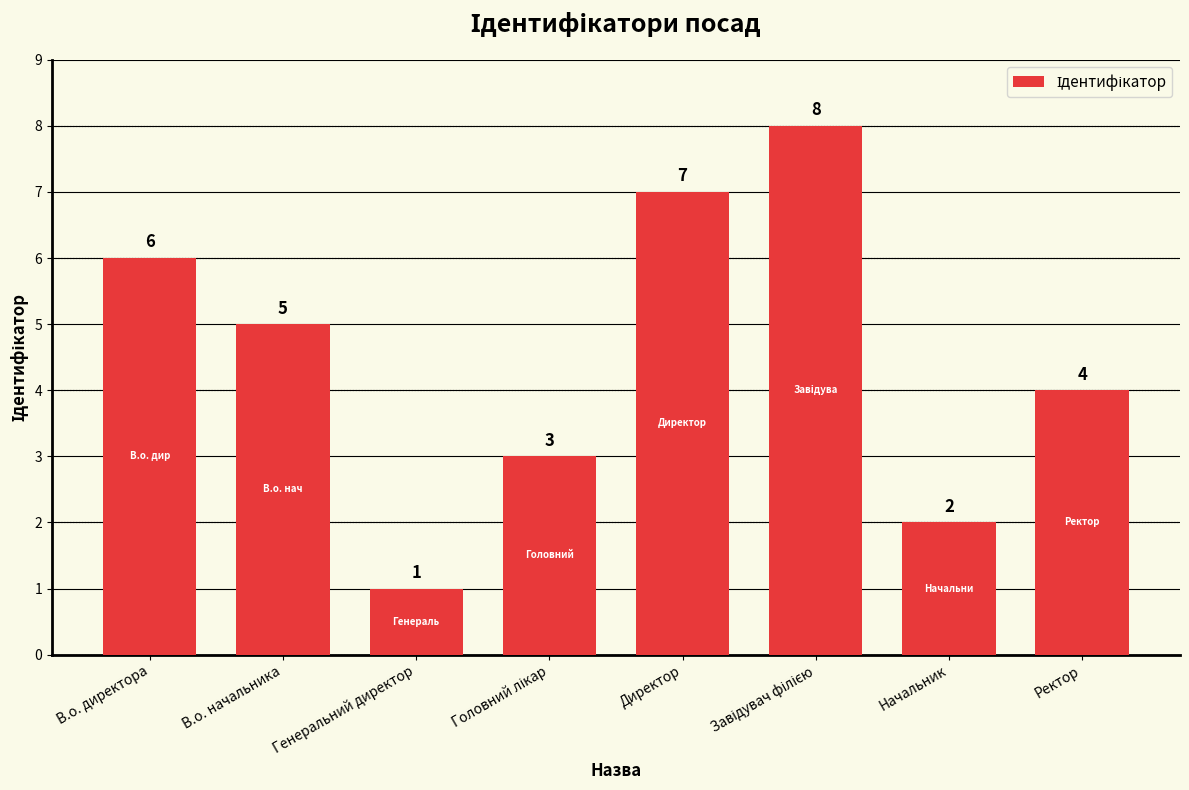

Approximately how many times larger is the value at Генеральний директор compared to В.о. директора?

0.2